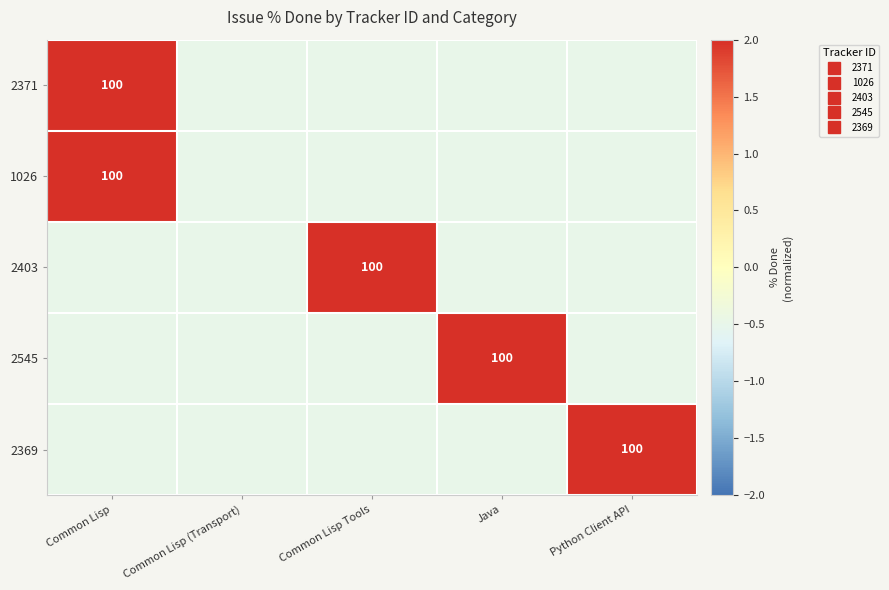

Which category has the highest value in the 1026 series?

Common Lisp